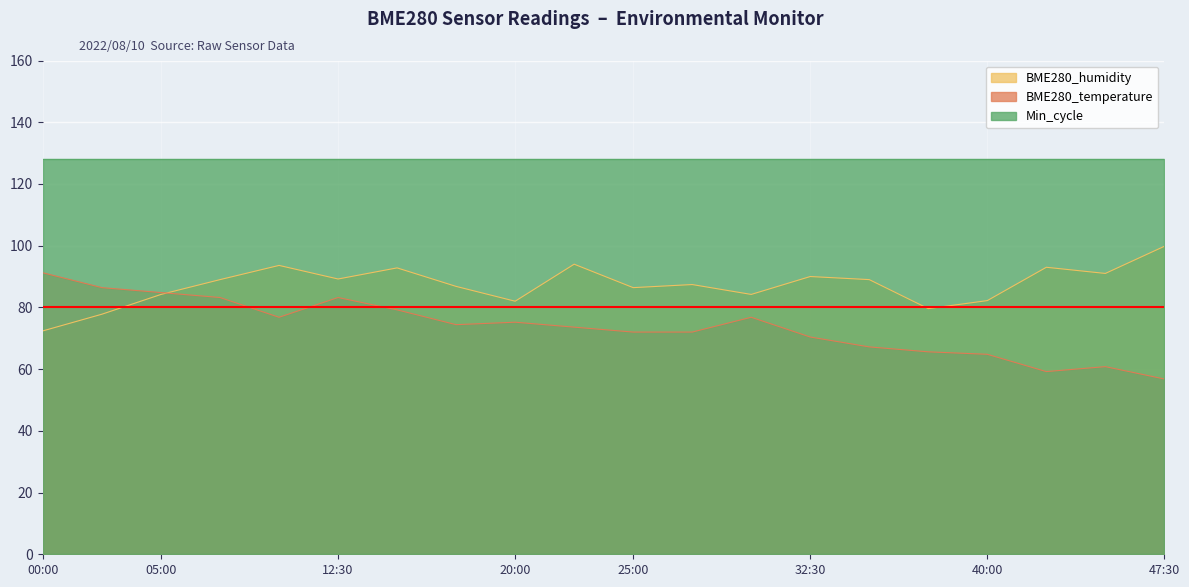

Where do BME280_humidity and BME280_temperature first cross each other?

05:00 and 07:30